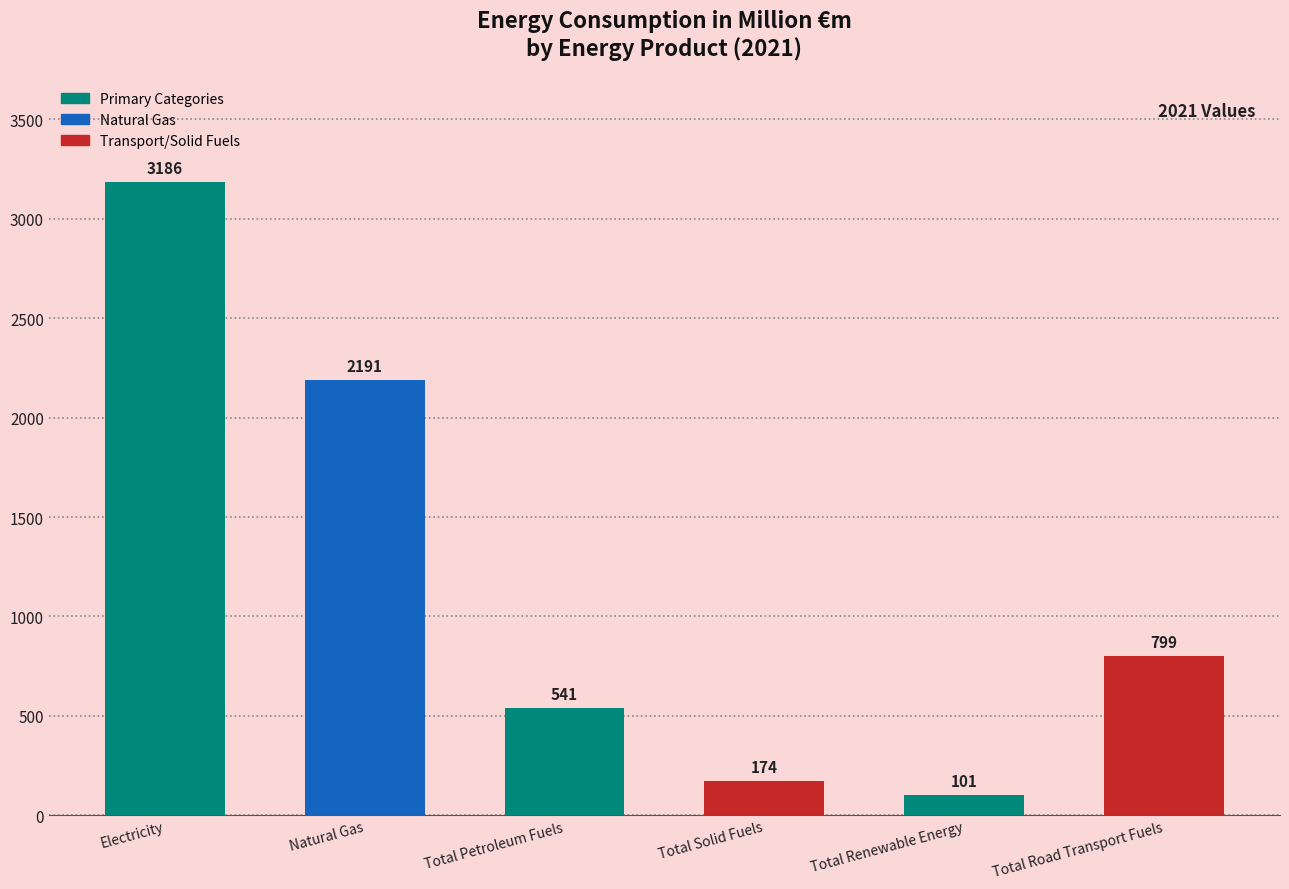

Reading left to right, what are all the values shown in this chart?

Electricity=3186	Natural Gas=2191	Total Petroleum Fuels=541	Total Solid Fuels=174	Total Renewable Energy=101	Total Road Transport Fuels=799